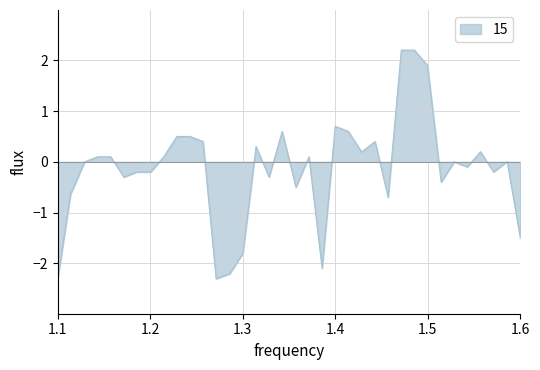

What is the minimum value shown in the chart?

-2.3